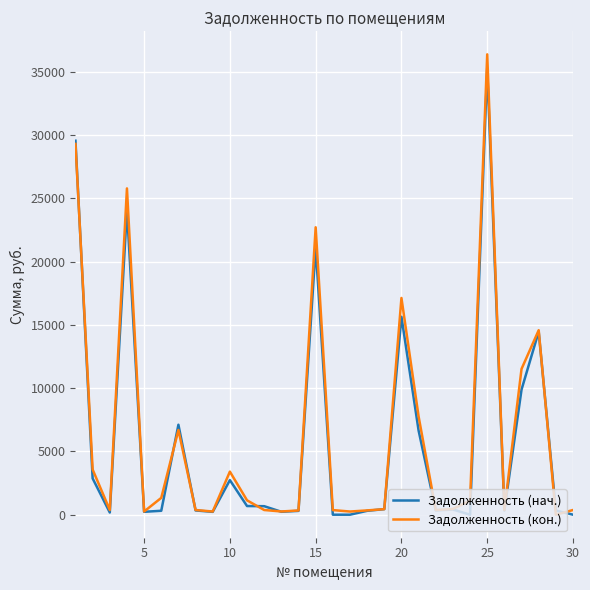

What is the highest value of the Задолженность (кон.) series?

36394.5